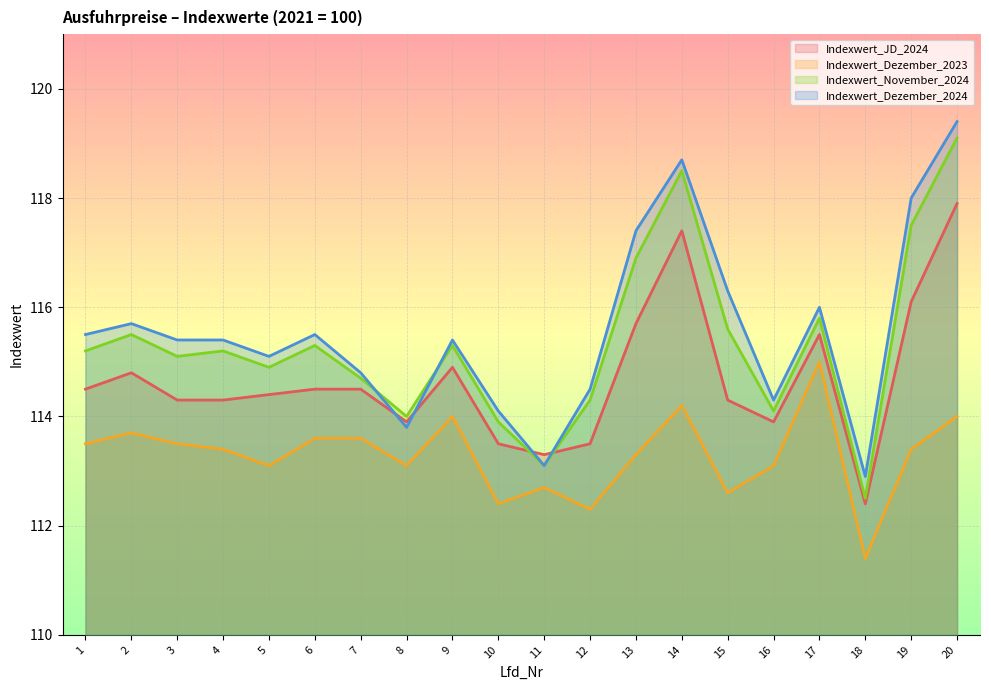

At which label is Indexwert_Dezember_2023 closest to 113?

5